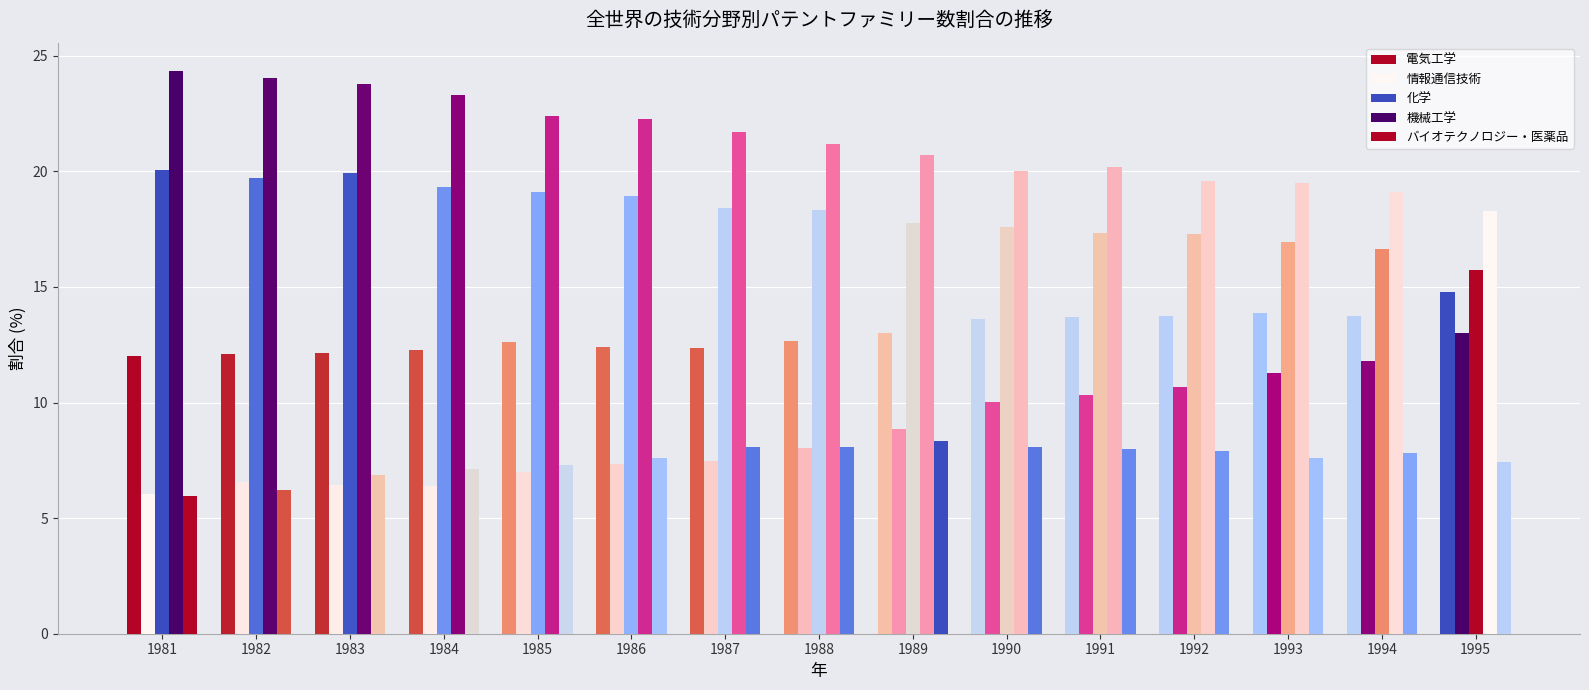

What is the difference between the 情報通信技術 values at 1992 and 1981?

4.6